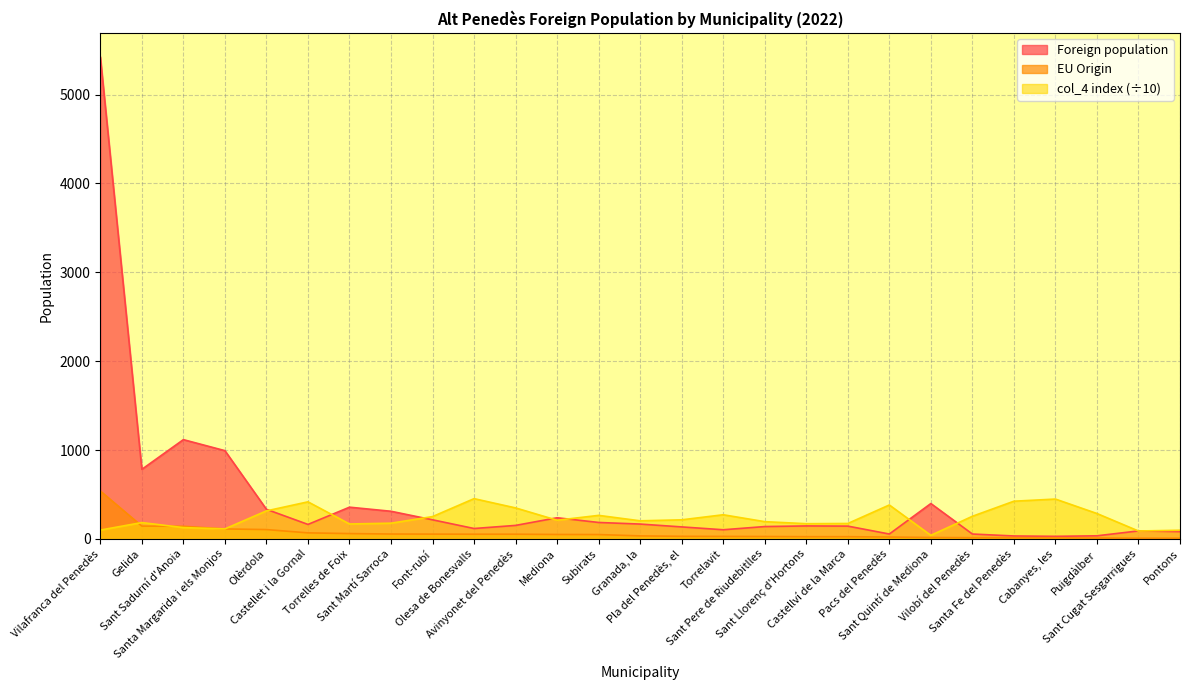

What position from the right is Sant Cugat Sesgarrigues?

2